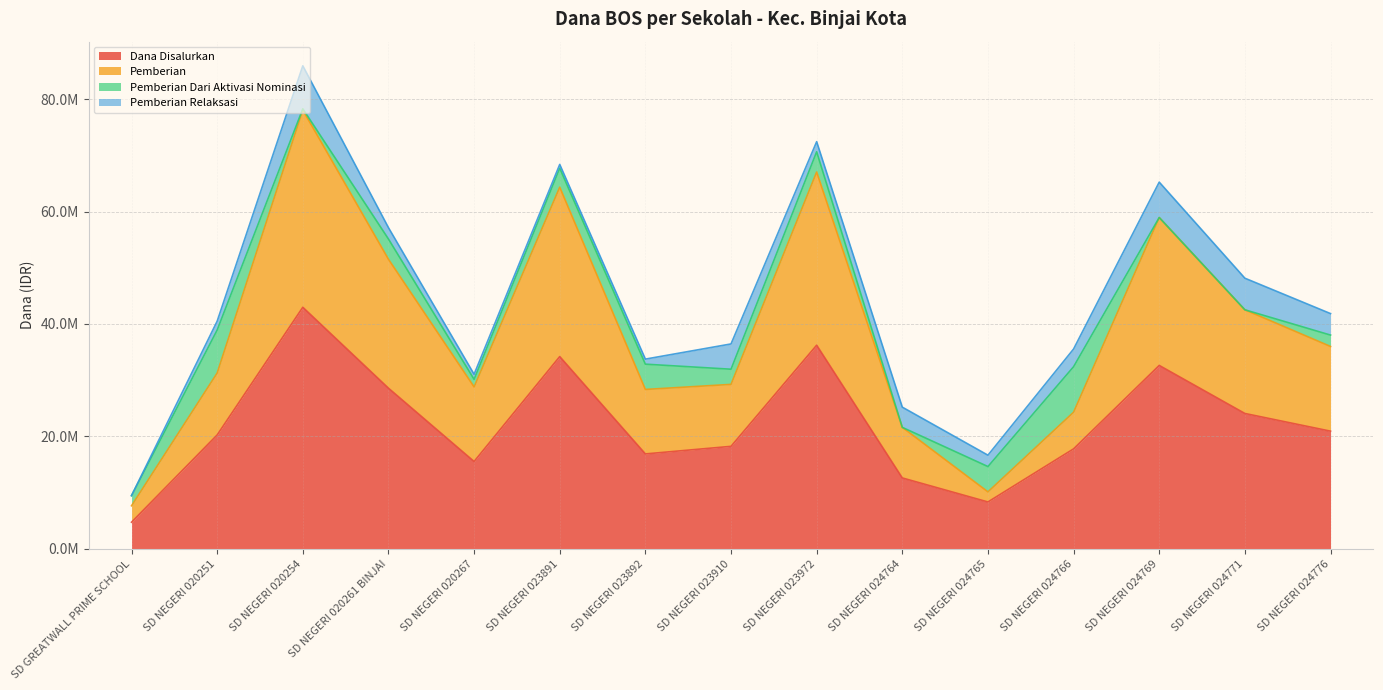

What is the difference between the highest and lowest values at SD GREATWALL PRIME SCHOOL?

2925000